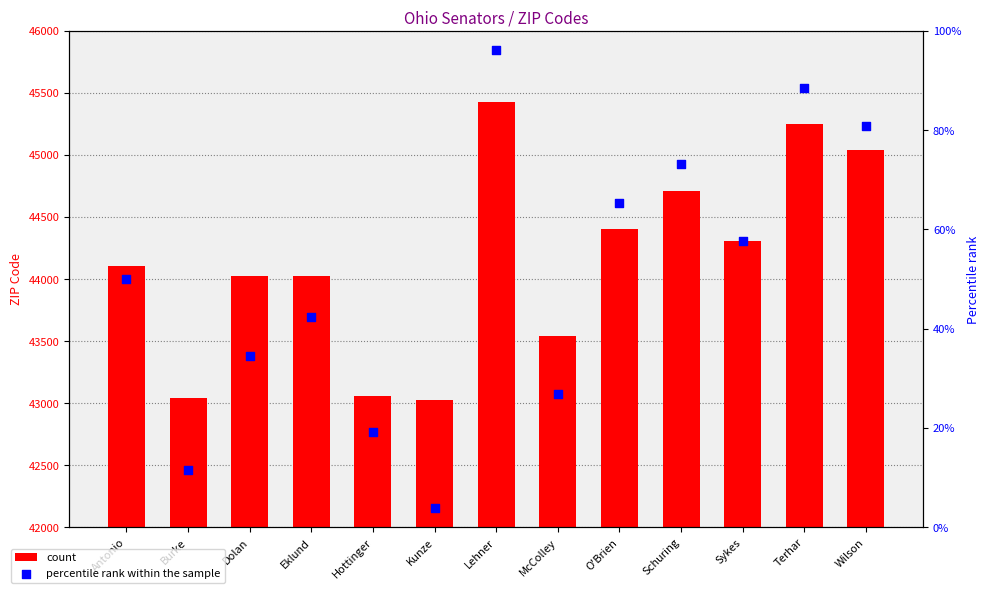

Which series contains the highest Y value?

count